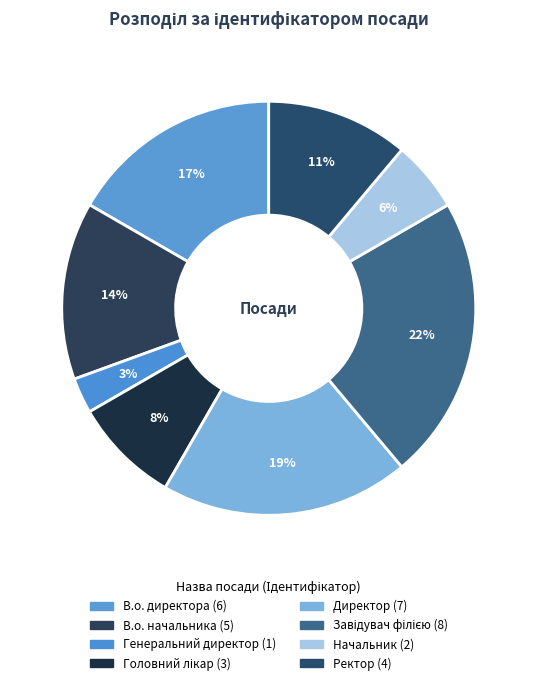

Which slice is the largest?

Завідувач філією